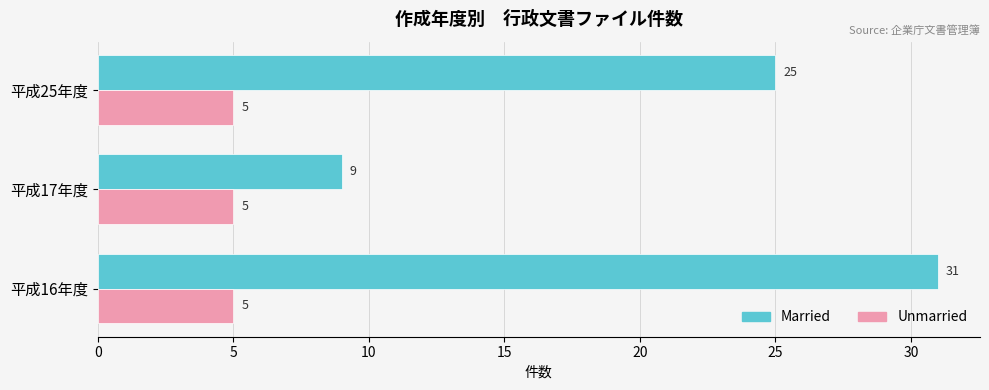

What is the spread (max minus min) of values at 平成25年度?

20